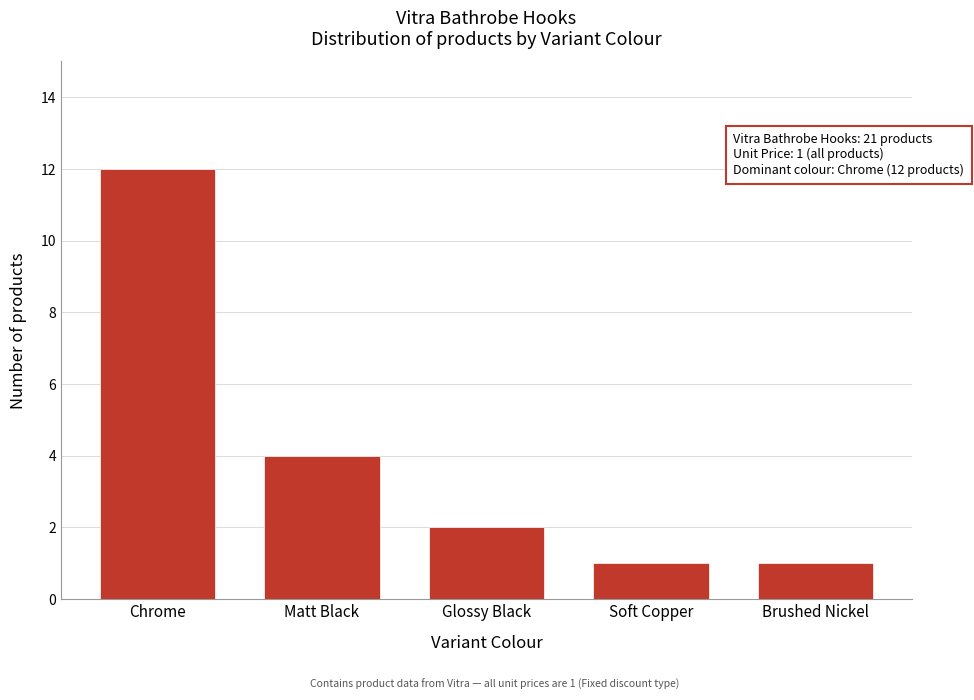

Reading left to right, what are all the values shown in this chart?

12	4	2	1	1